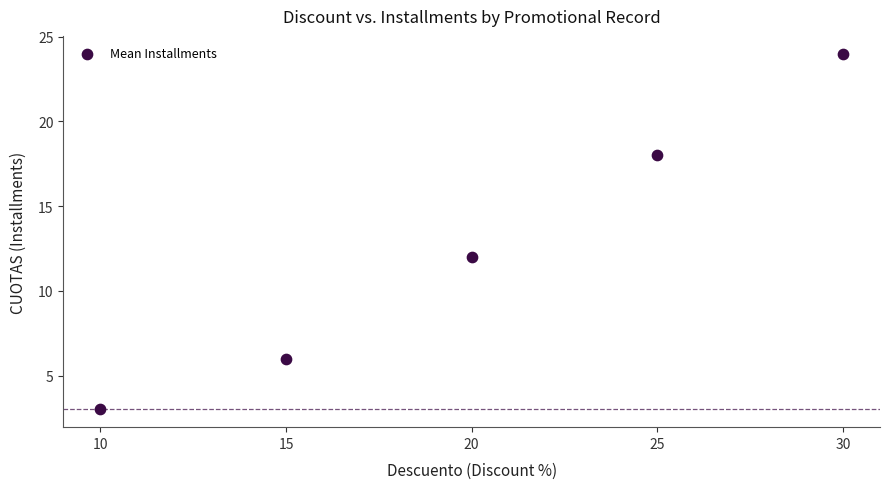

What is the range of X values (max minus min)?

20